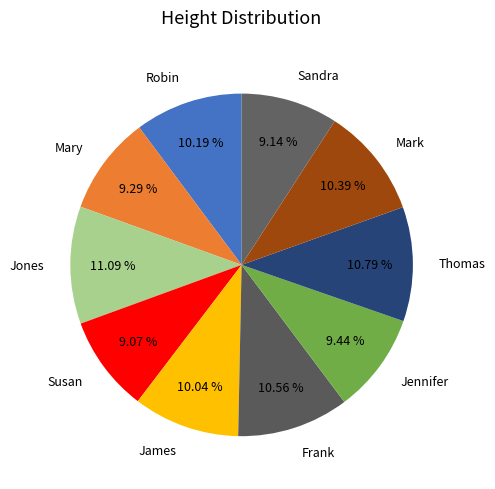

Is it true that Thomas is 11% of the pie?

True